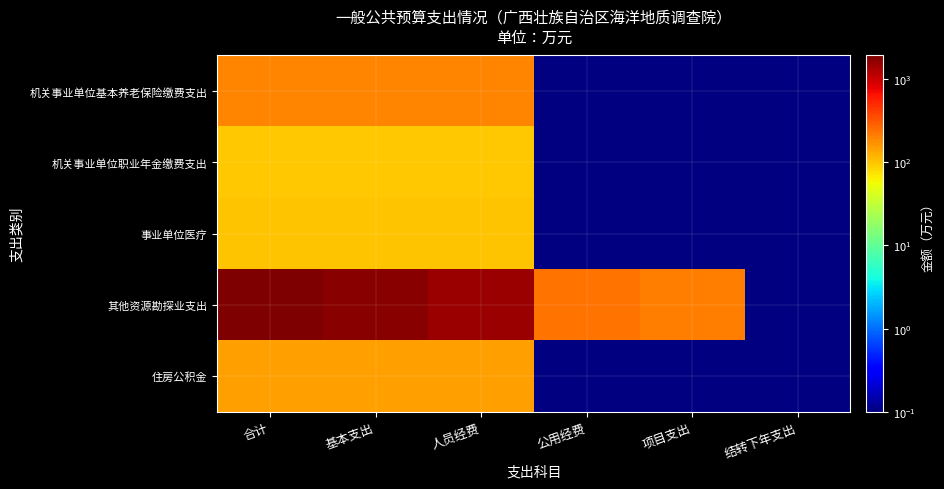

At how many categories does at least one series exceed 1050?

3